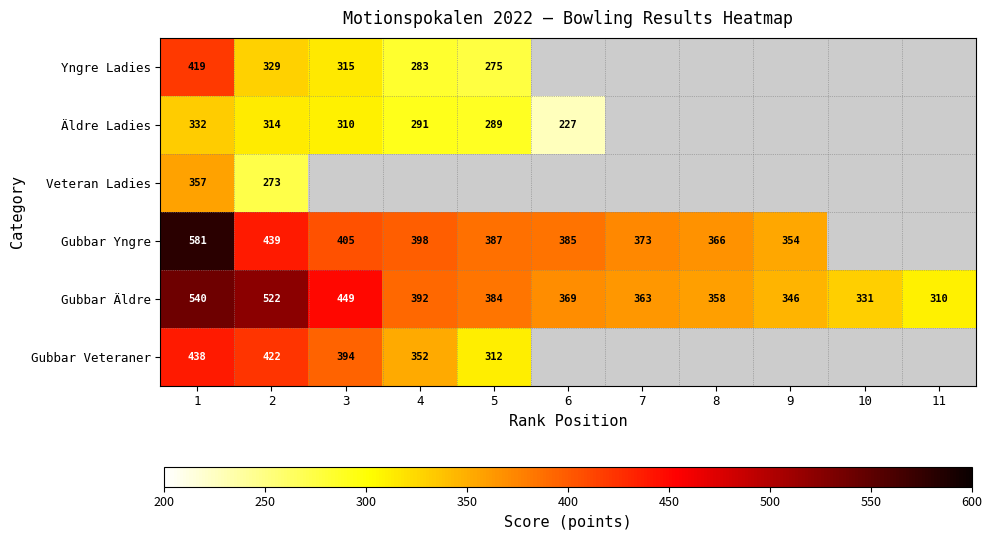

The value of Yngre Ladies at 5 is 275. True or false?

True